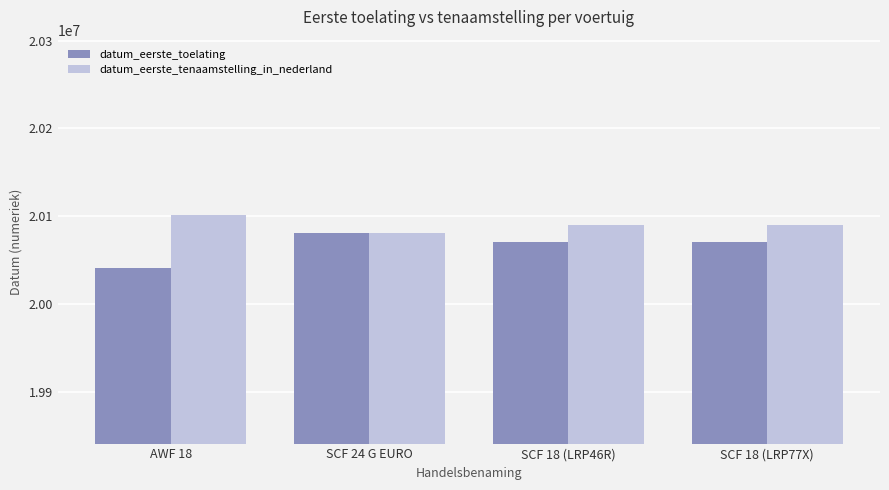

How many distinct data groups are displayed?

2